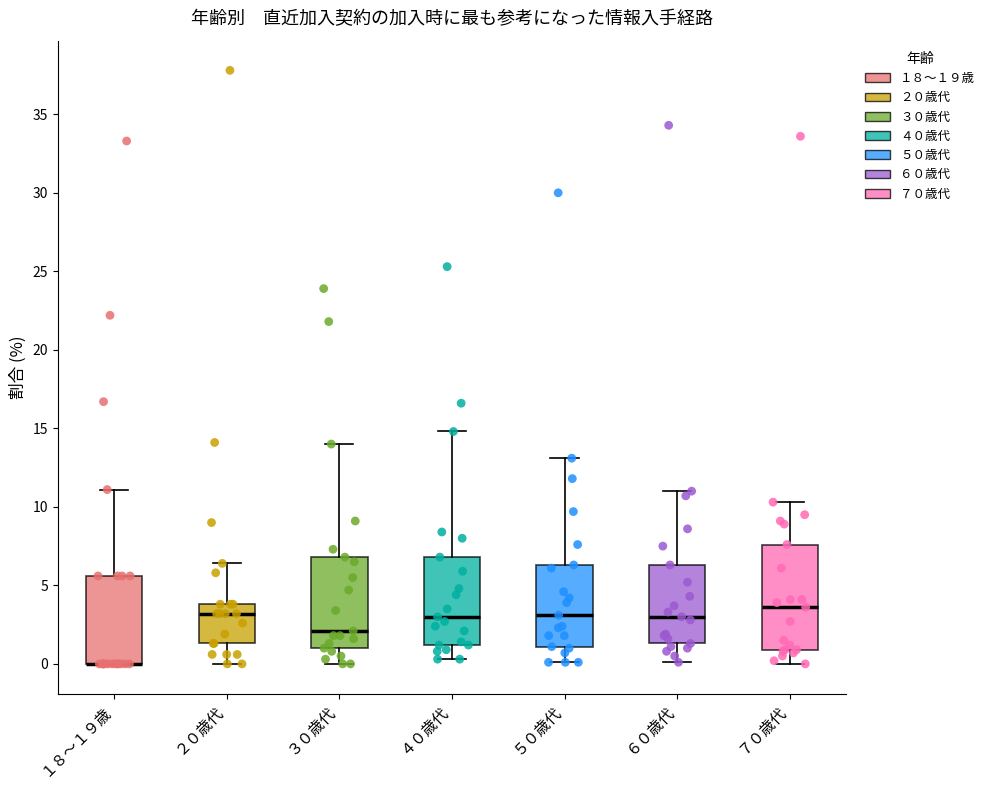

Where is the lower edge of the box for ３０歳代 on the y-axis? The values are not printed on the chart, so give them approximately, as read against the axis.

1.0